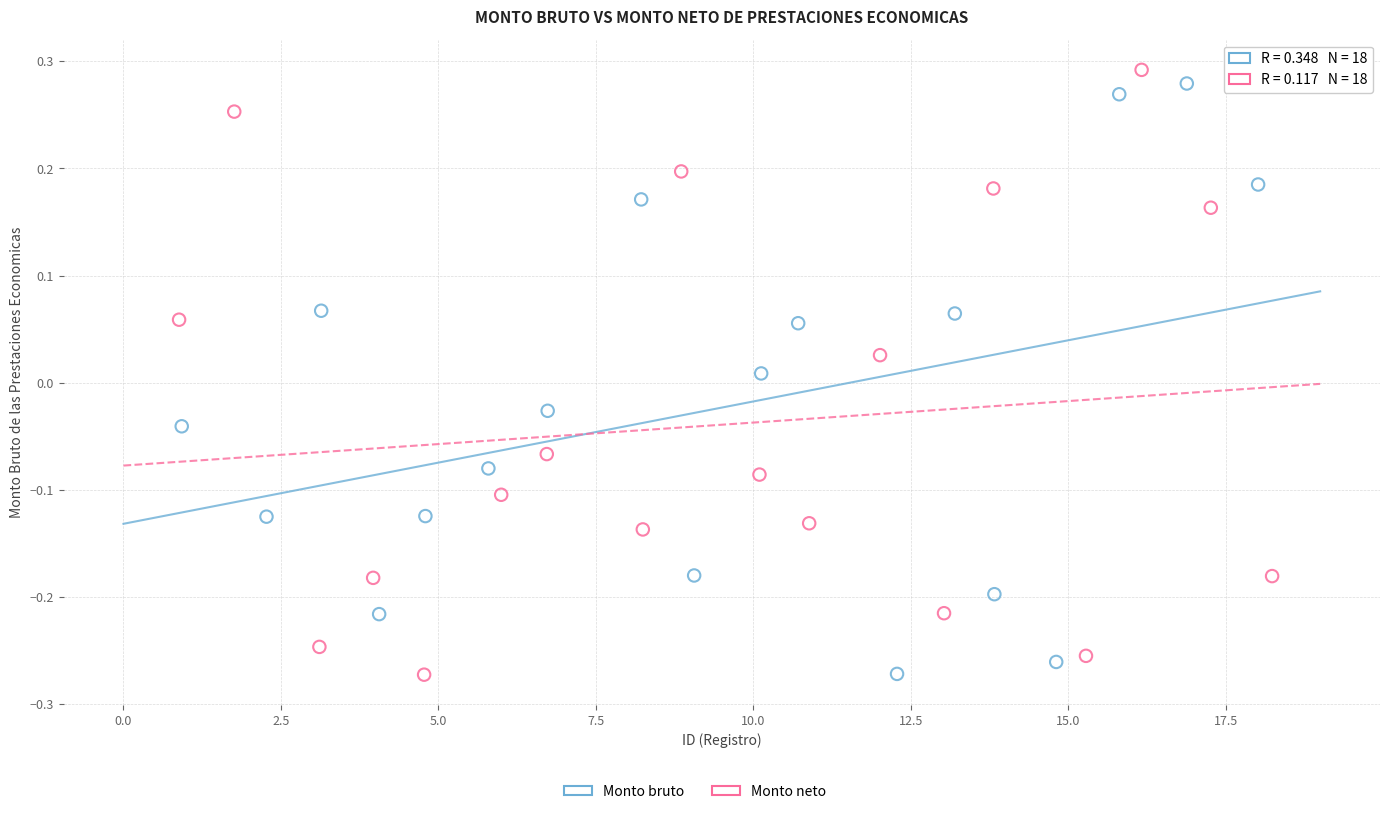

Which series reaches the maximum Y coordinate?

Monto neto